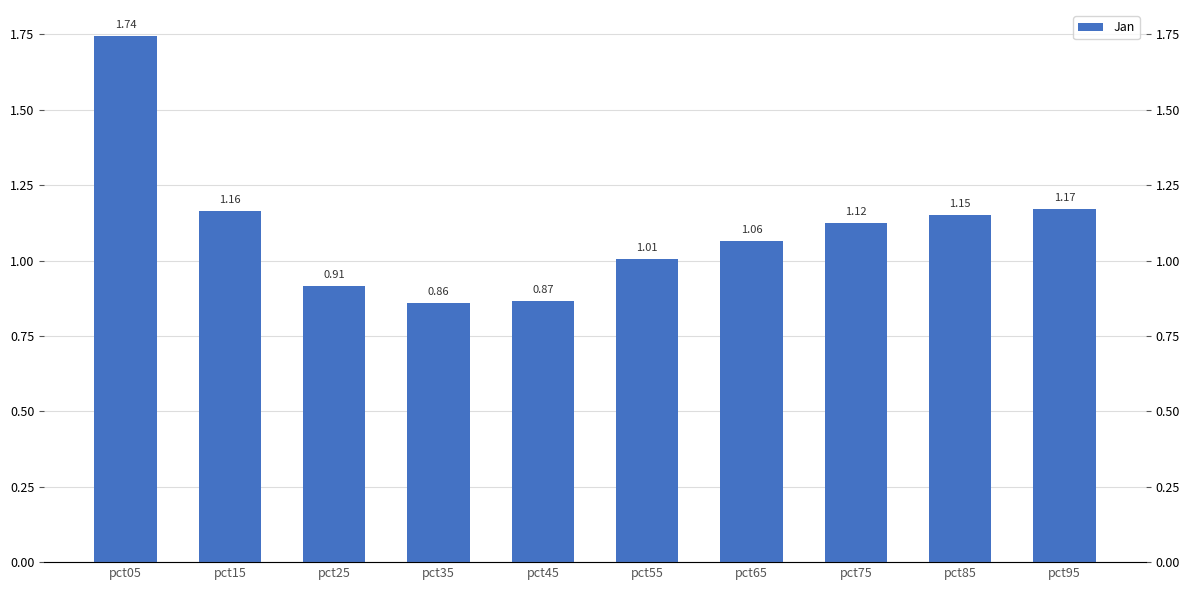

The chart shows a value of 0.9 at pct25. True or false?

True